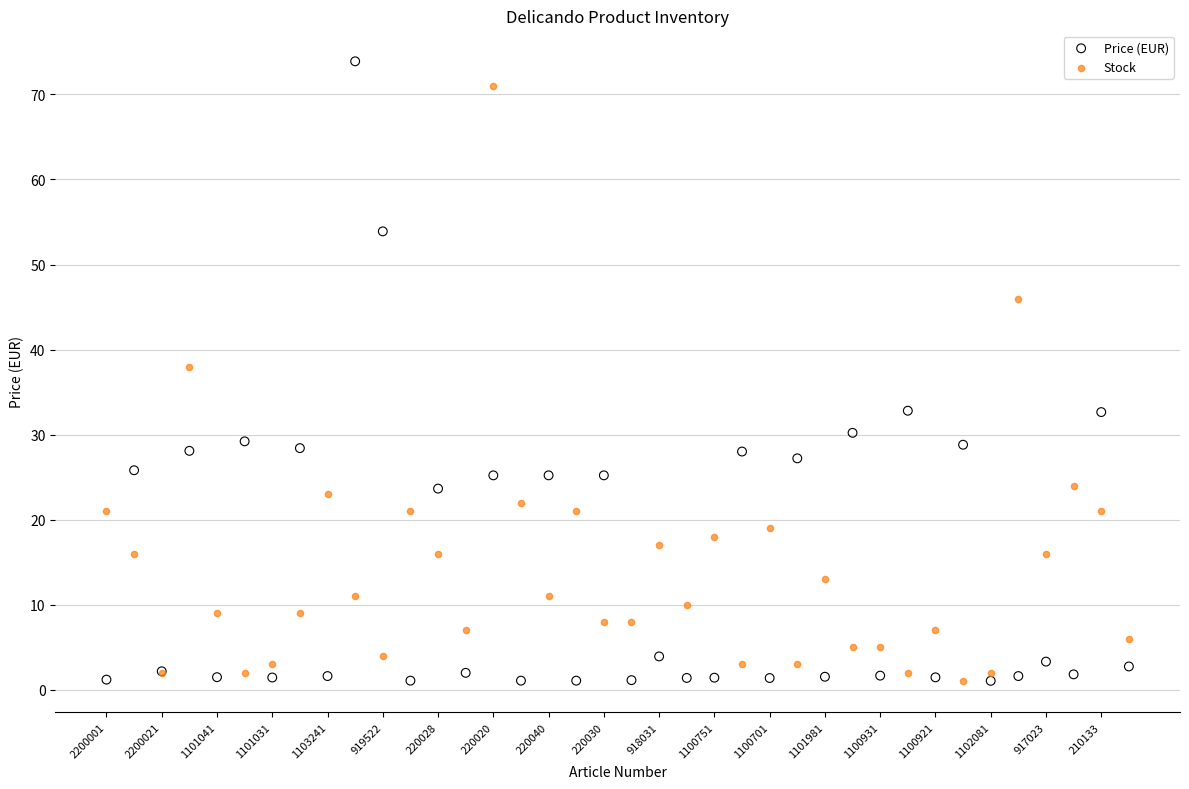

Which series contains the highest Y value?

Price (EUR)